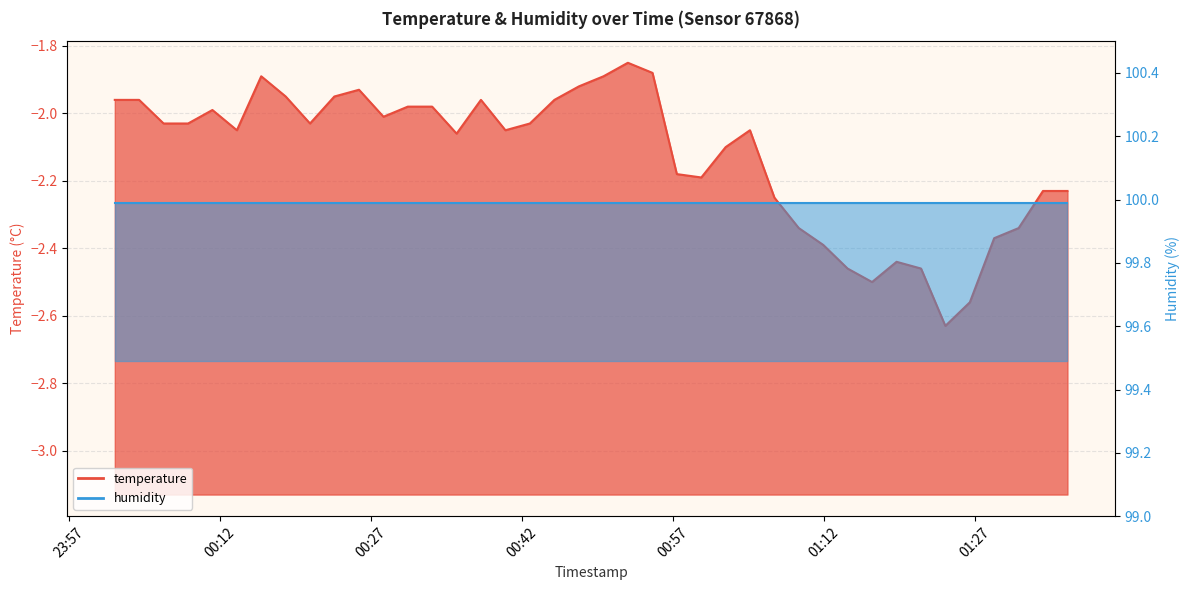

Which category has the highest value across all series?

2023-12-20T00:52:31